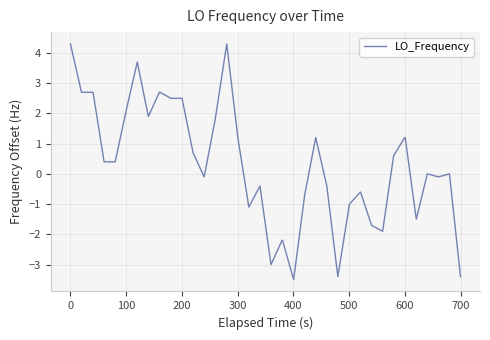

What is the sum of all values?

16.3